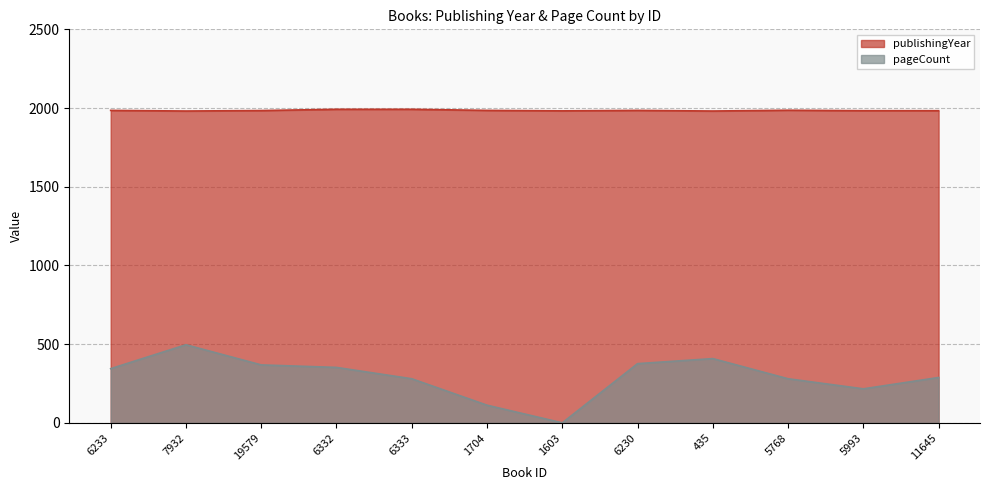

At which label does pageCount first exceed 344?

7932